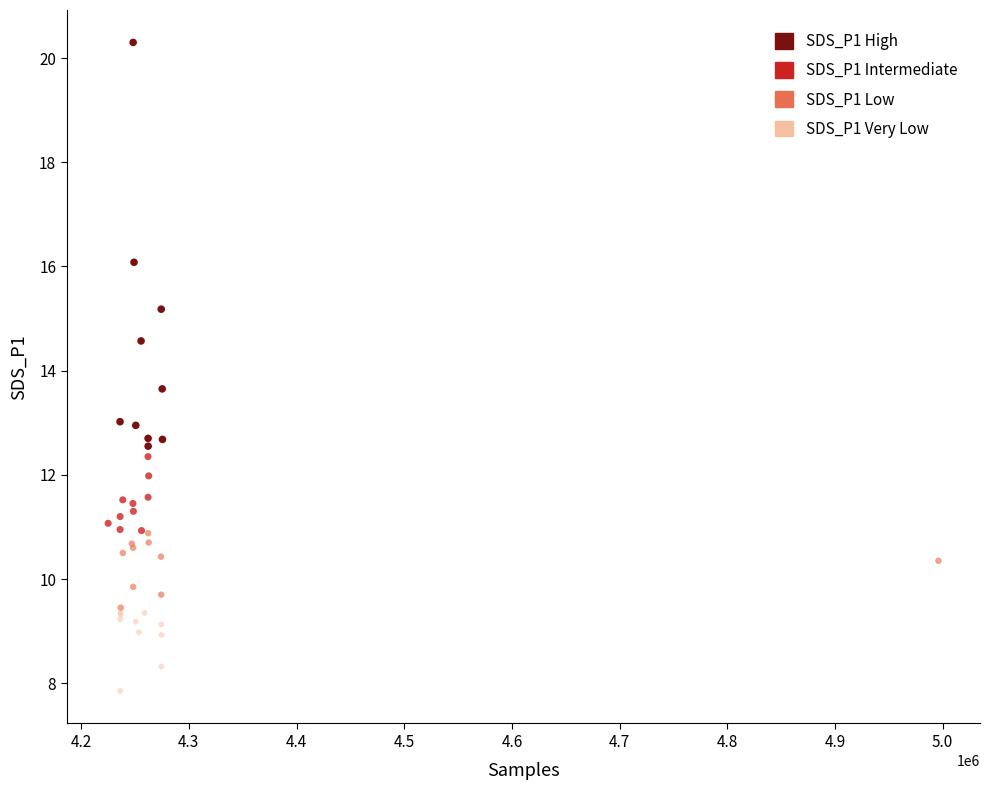

Which series has the widest spread of Y values?

SDS_P1 High